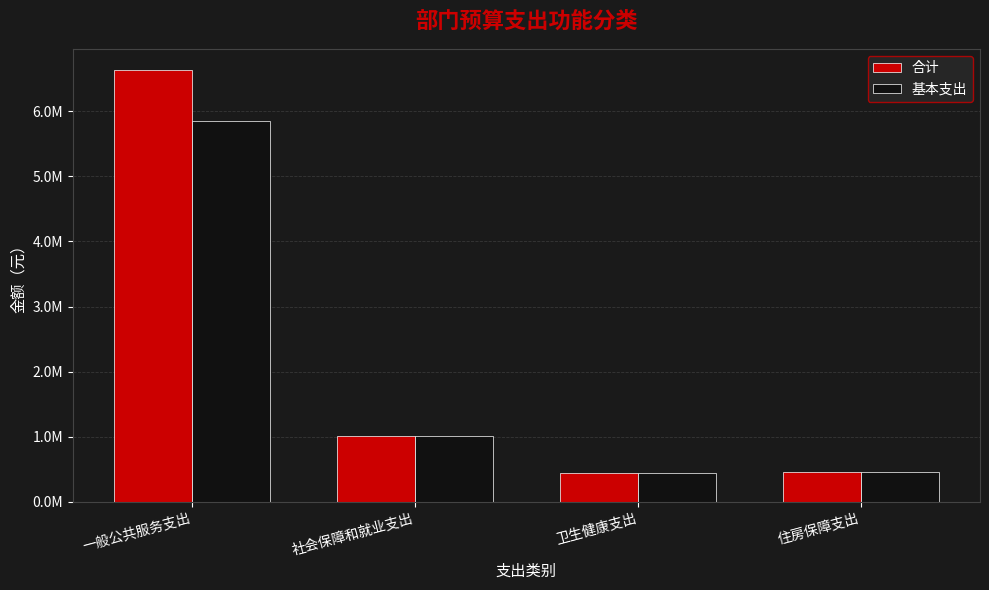

The value of 基本支出 at 一般公共服务支出 is 5845706.8. True or false?

True